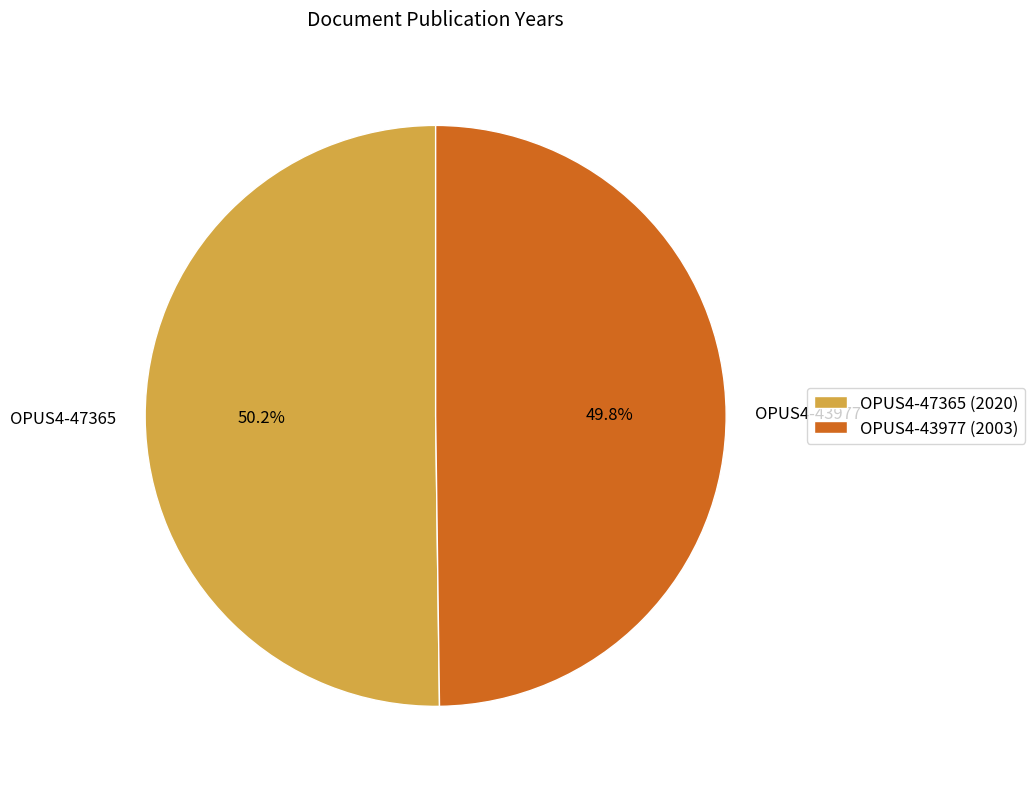

Do OPUS4-43977 and OPUS4-47365 together represent more than half of the pie?

Yes